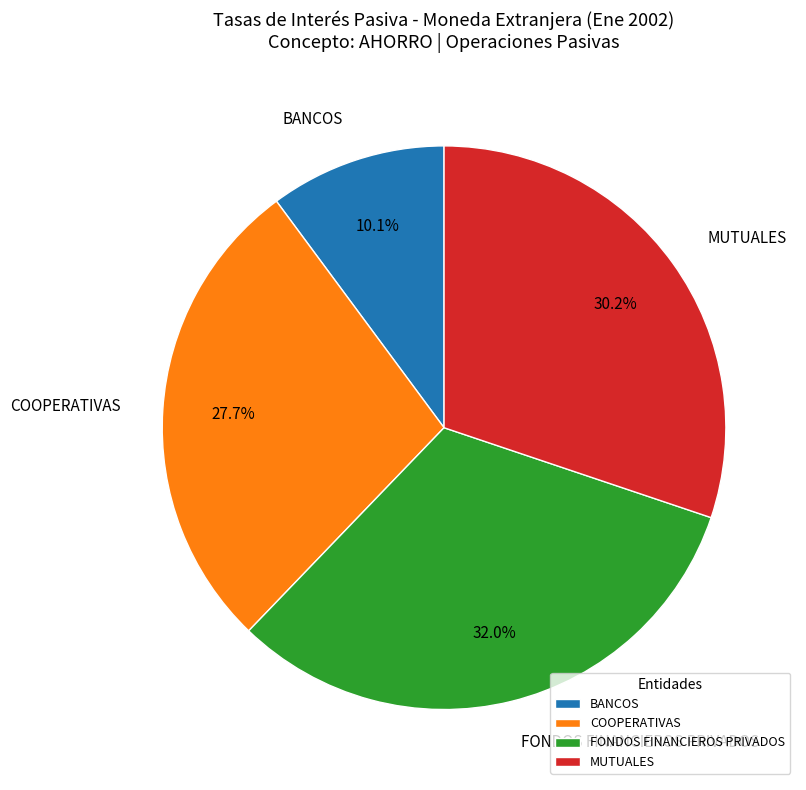

Does any single category account for the majority?

No